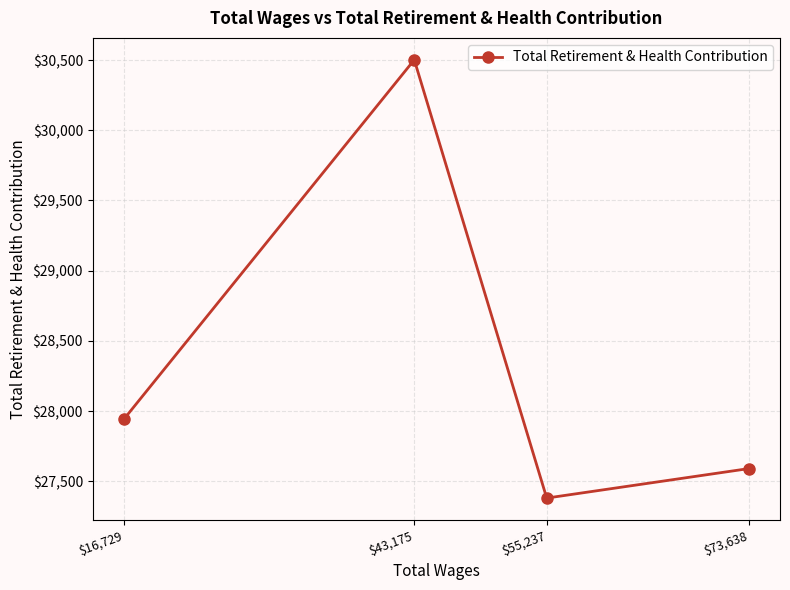

What value does the data have at $73,638?

27590